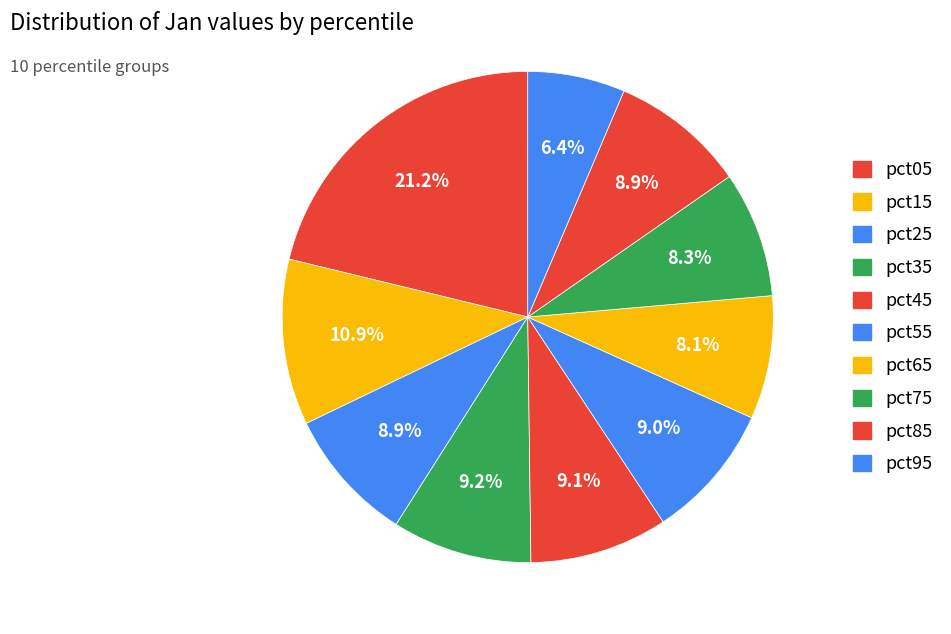

How many slices are in this pie chart?

10